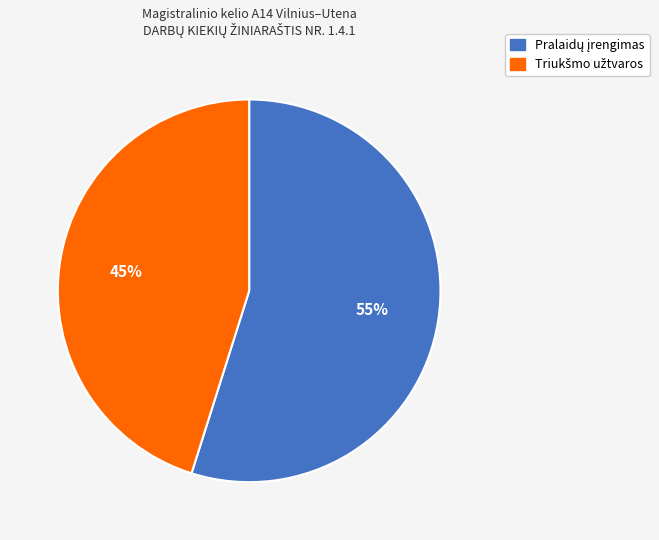

Is there a majority slice in this chart?

Yes